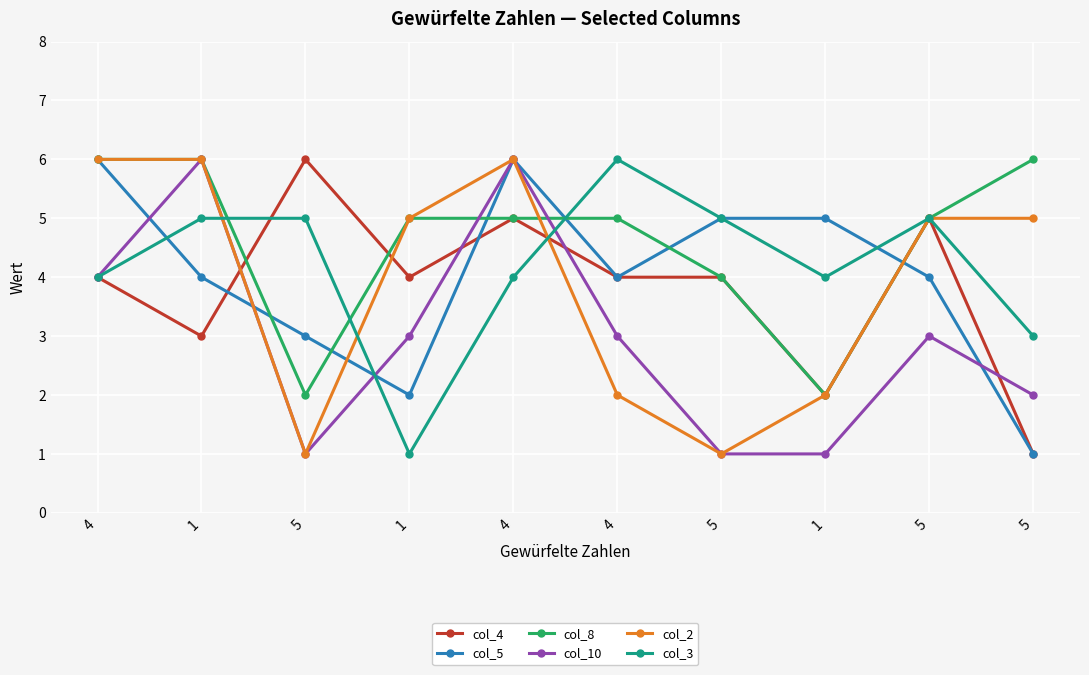

What is the total value across all series at 4?

30